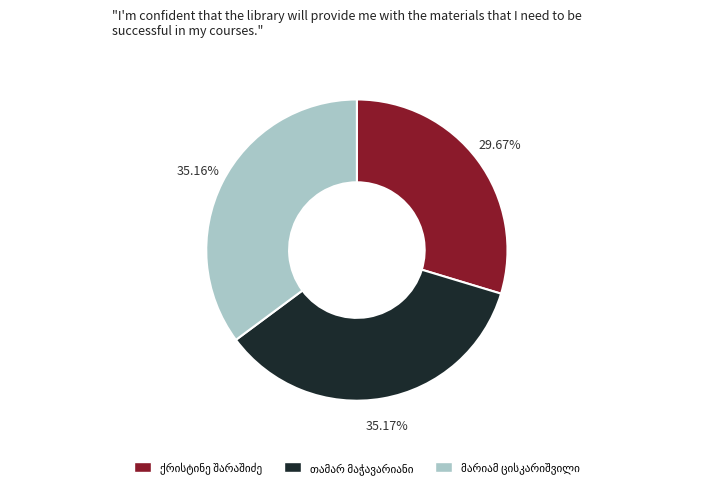

Does any single category account for the majority?

No